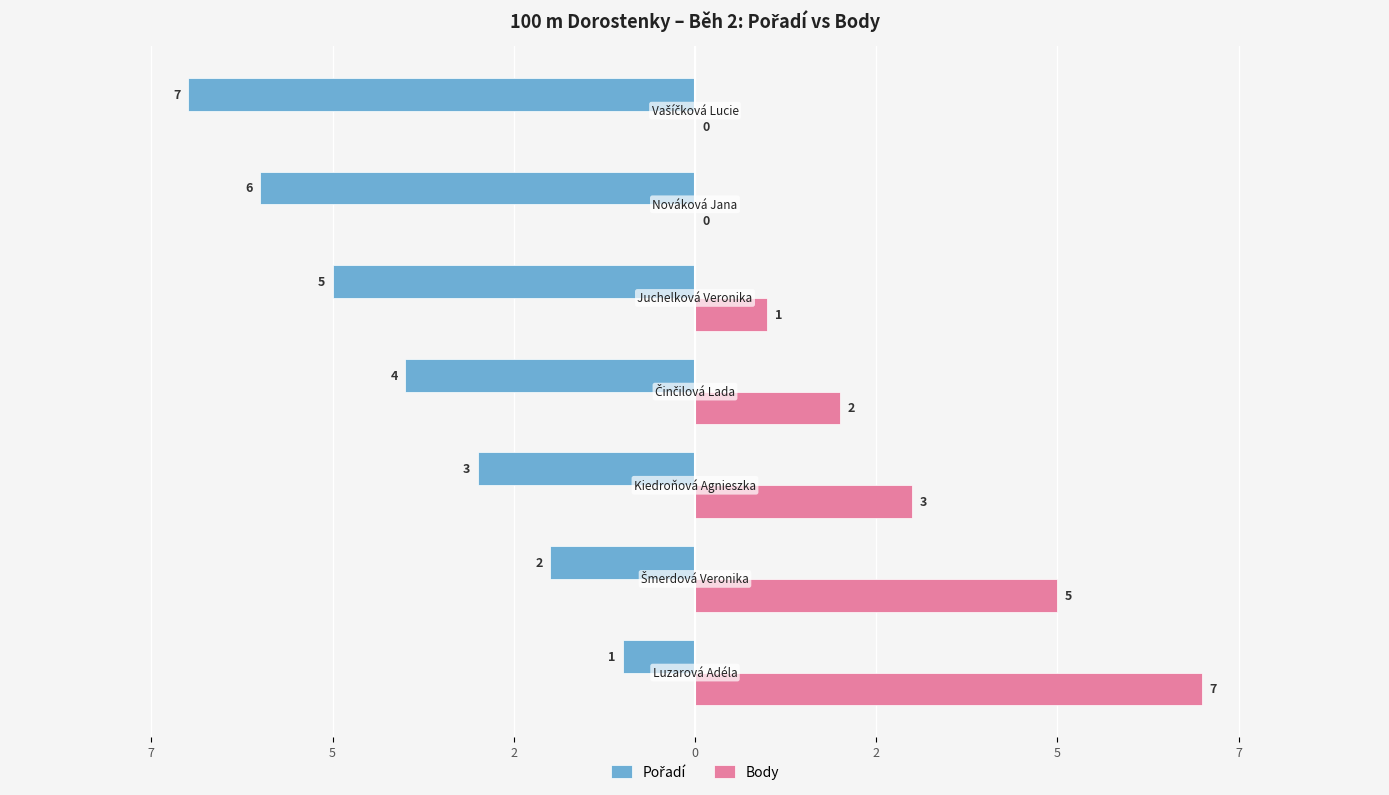

How many categories are shown in the chart?

7